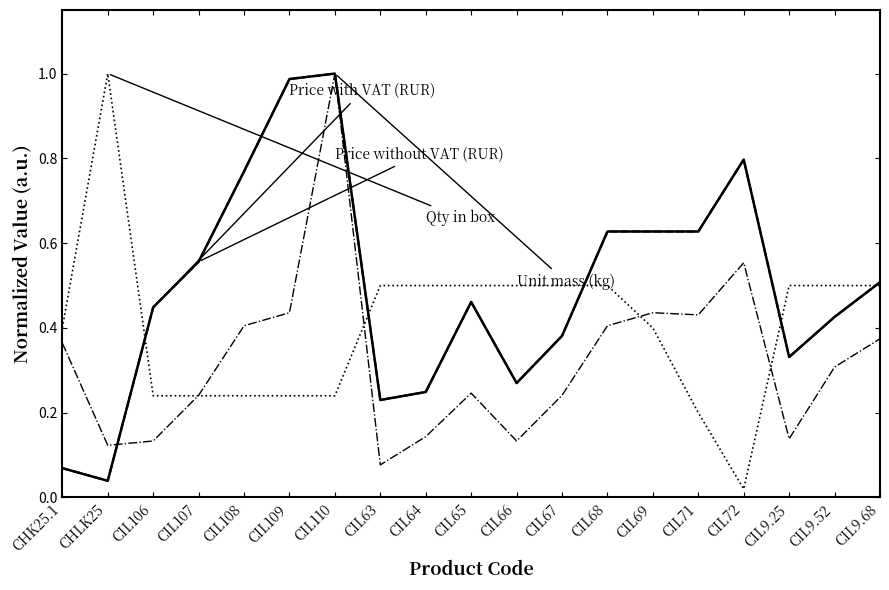

True or false: Qty in box has a value of 0.0 at CIL72.

True